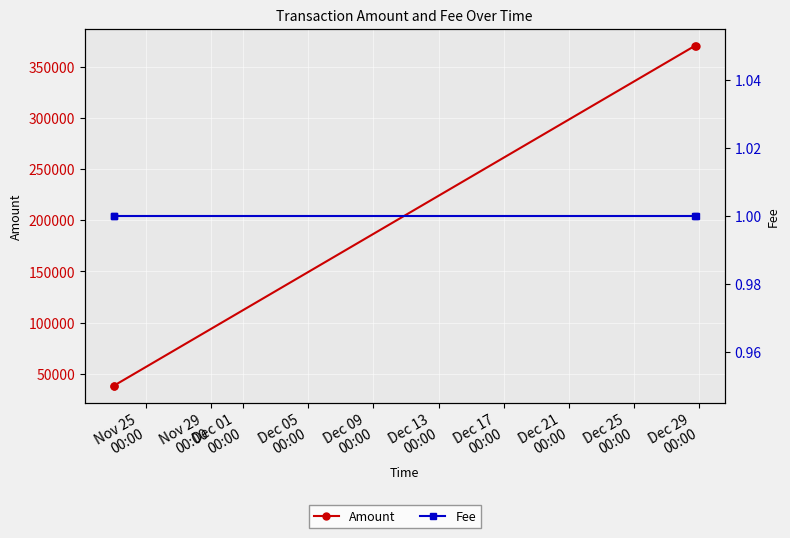

Which series has the largest range (max minus min)?

Amount